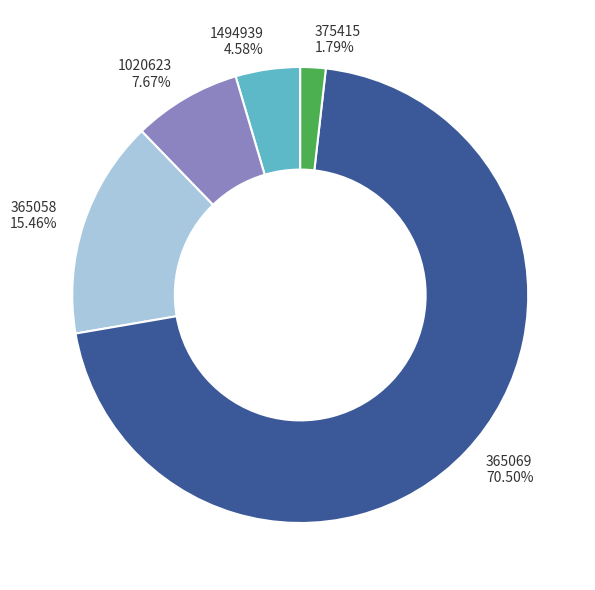

To the nearest percent, what is the difference between the largest and smallest slice percentages?

69%